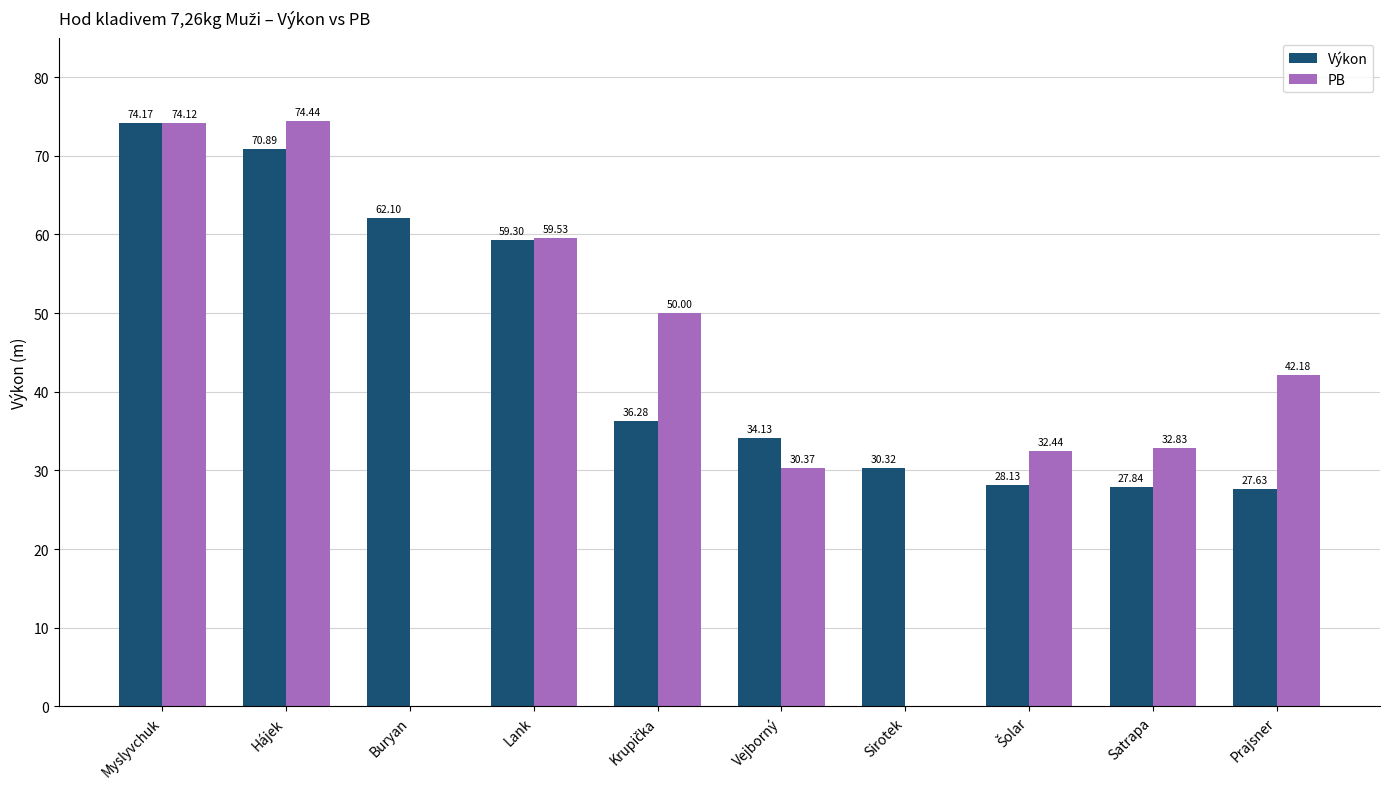

True or false: Výkon has a value of 81.8 at Buryan.

False